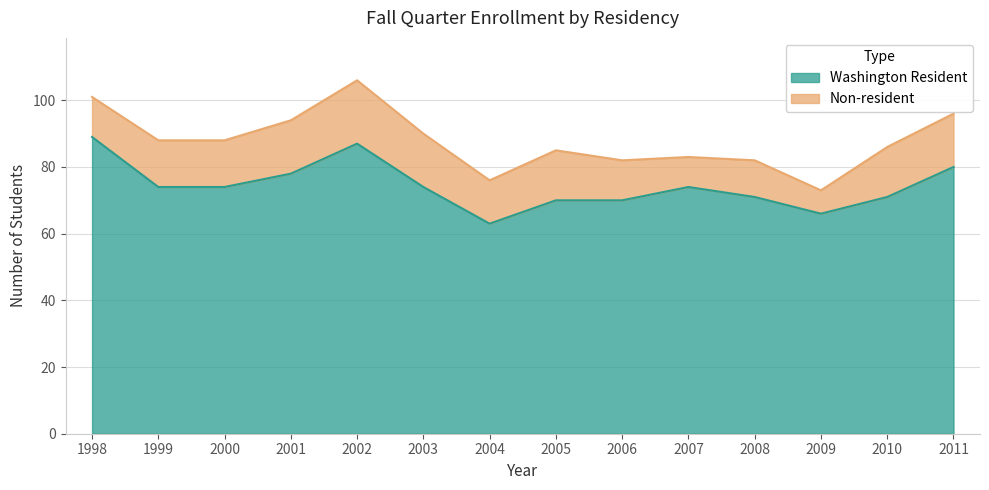

The chart shows a value of 63 at 2004. True or false?

True